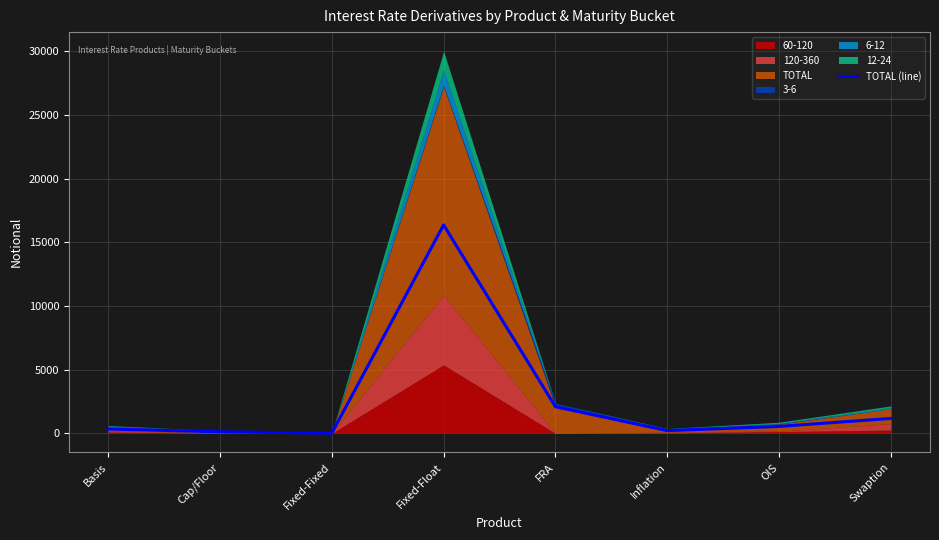

At which label does TOTAL (line) reach its peak?

Fixed-Float